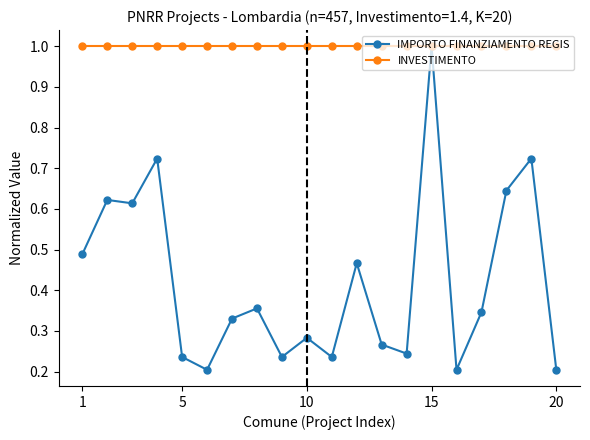

Does the chart display data point markers on the line(s)?

Yes